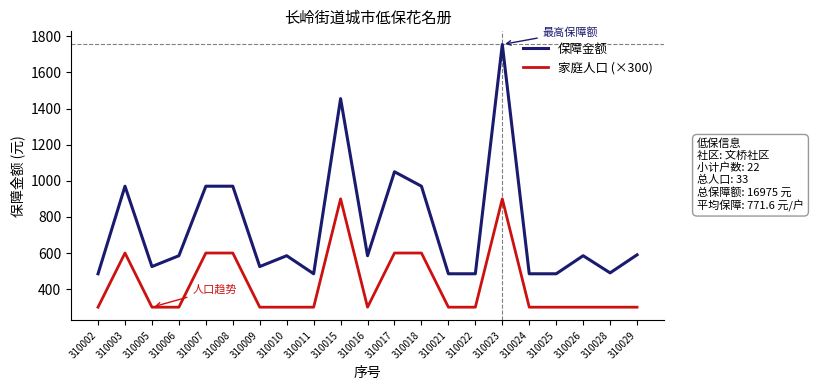

What is the average value of the 保障金额 series?

739